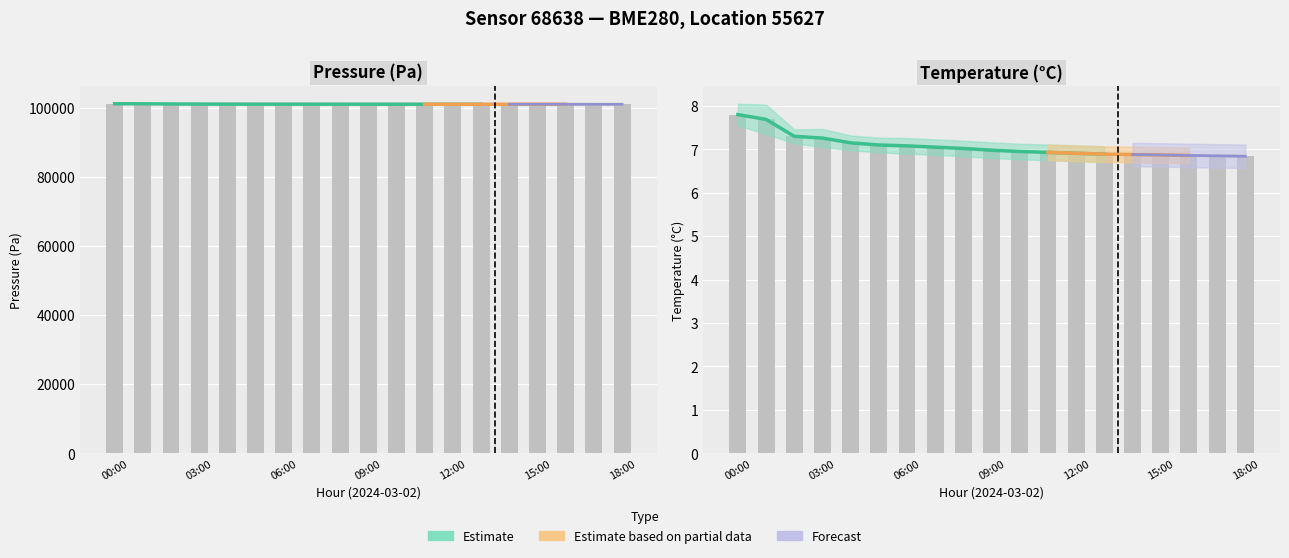

At which category is the sum across all series the highest?

00:00